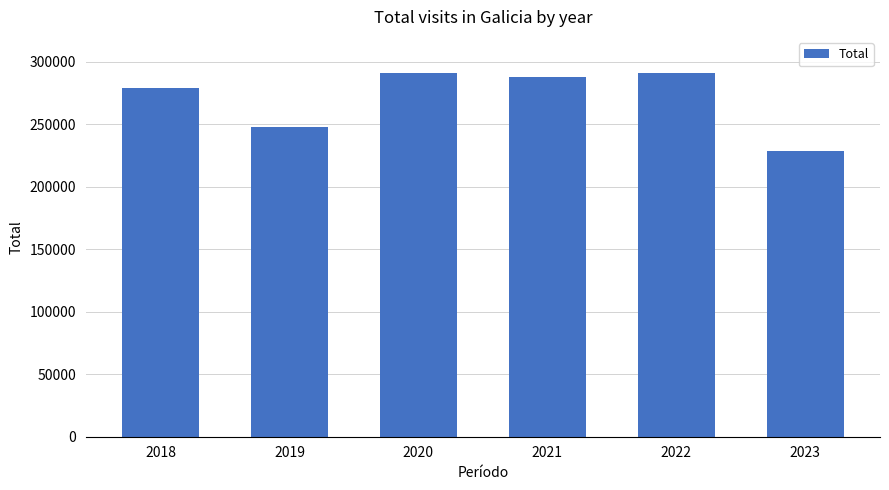

Are the bars horizontal?

No